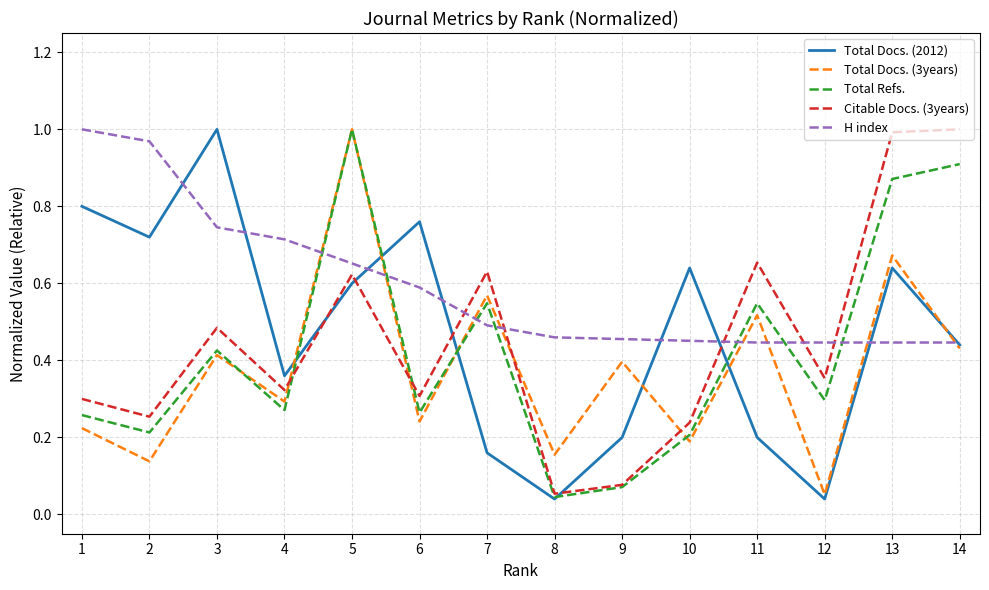

True or false: Citable Docs. (3years) has a value of 0.1 at 10.

False